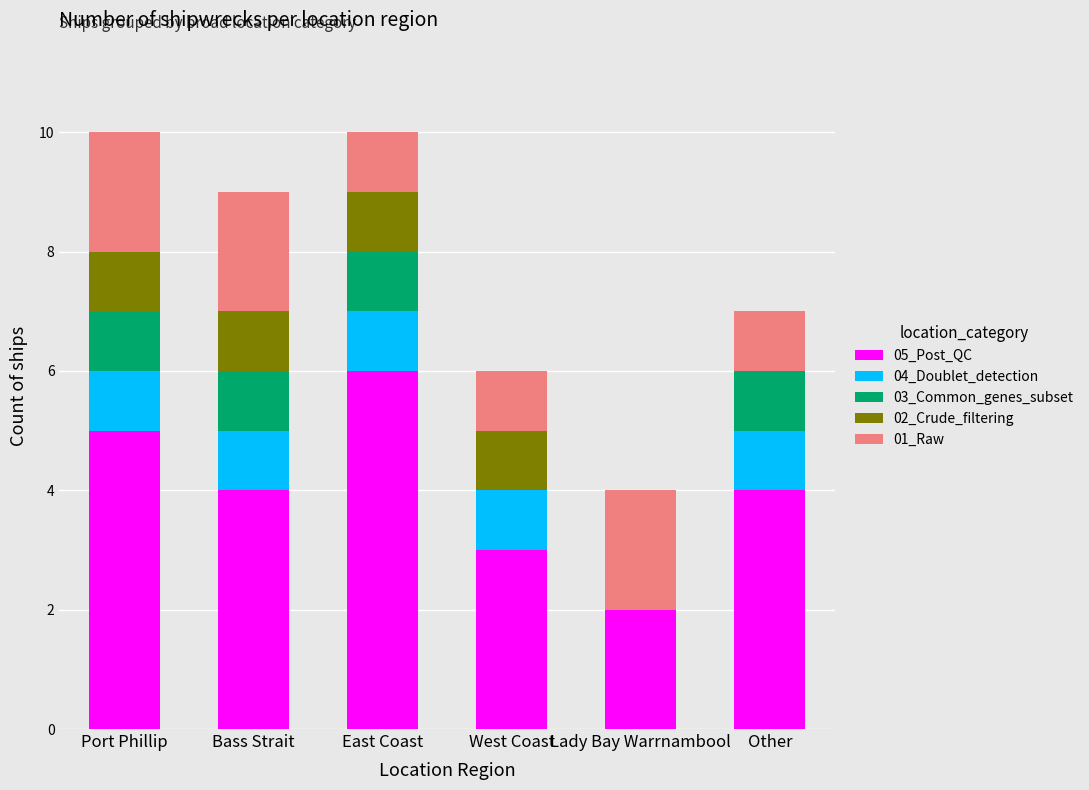

What is the total value across all series at Other?

7